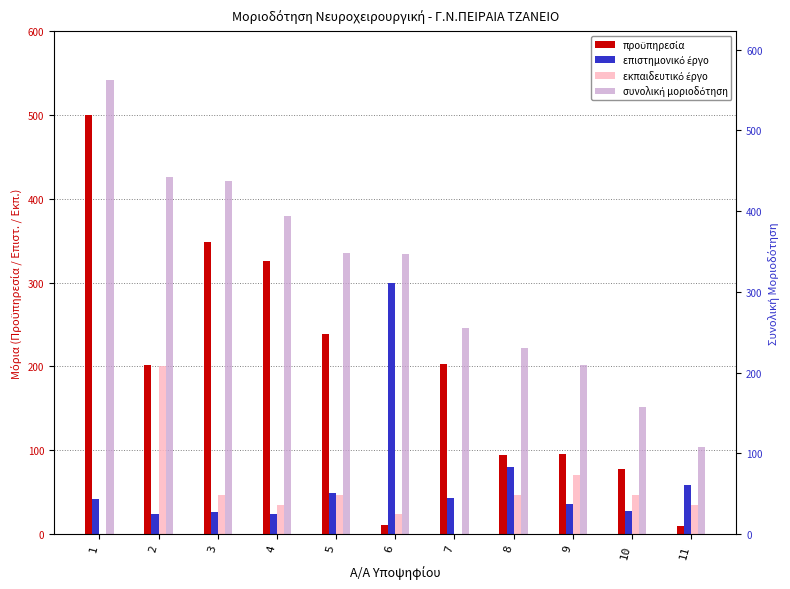

At which category is the sum across all series the highest?

1